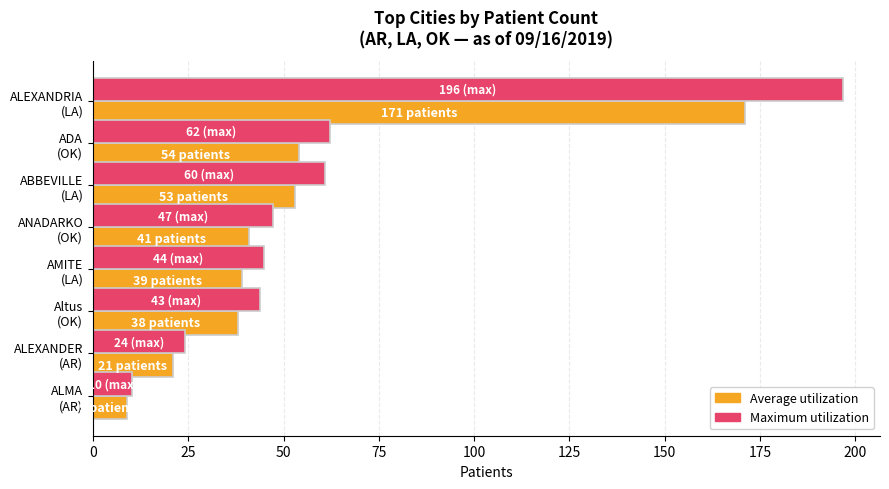

What is the difference between the maximum and minimum values in the Average utilization series?

162.0